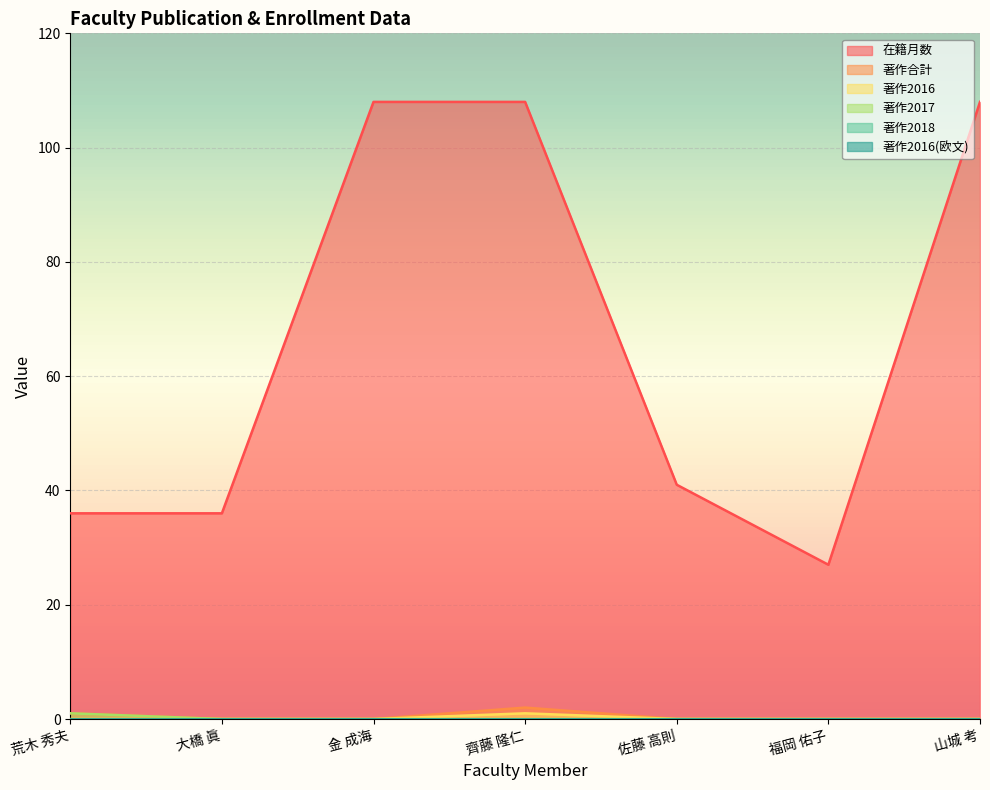

Which label corresponds to the largest value in the chart?

金 成海